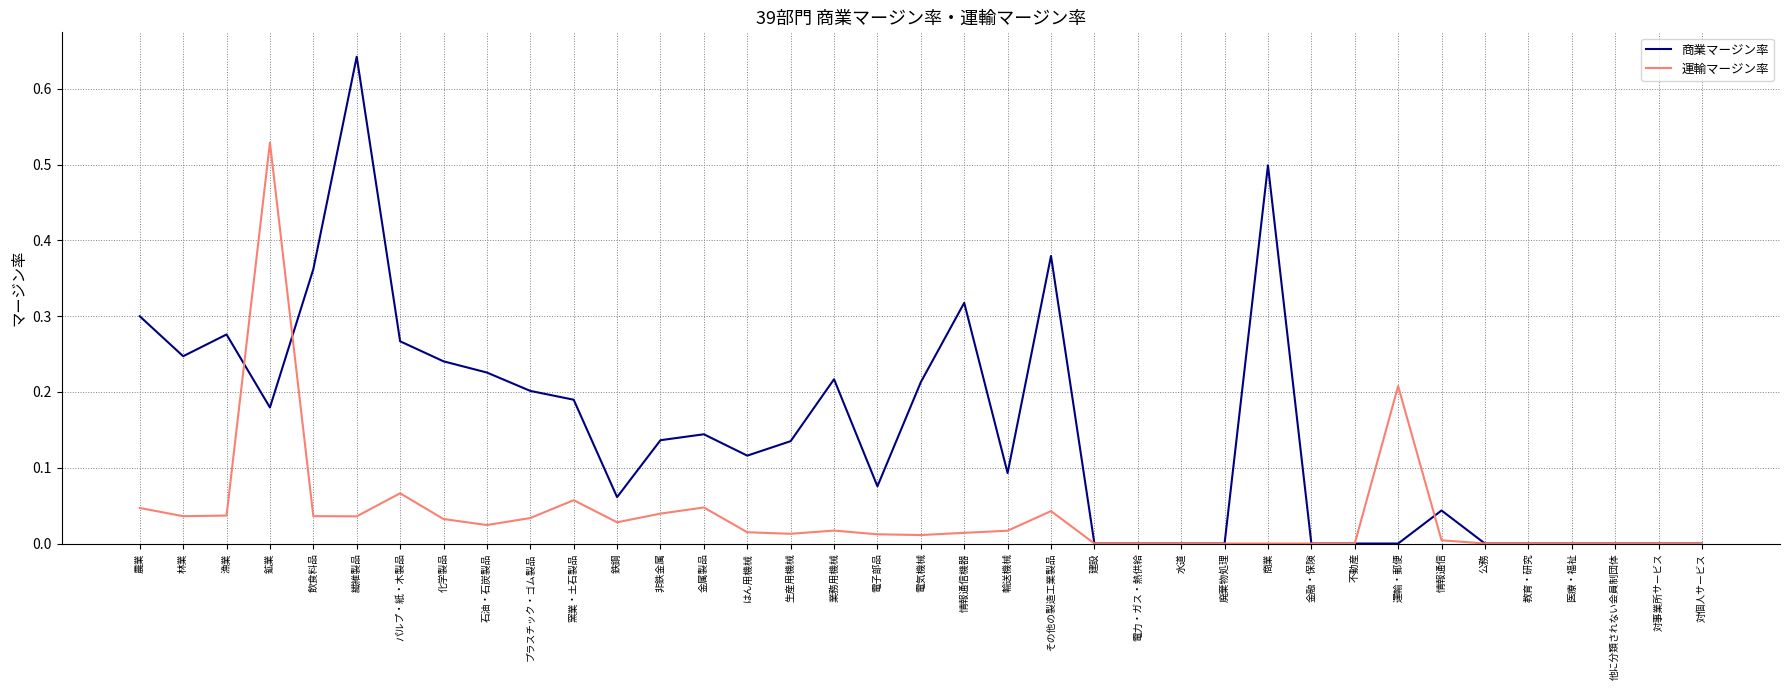

Which series has the largest range (max minus min)?

商業マージン率